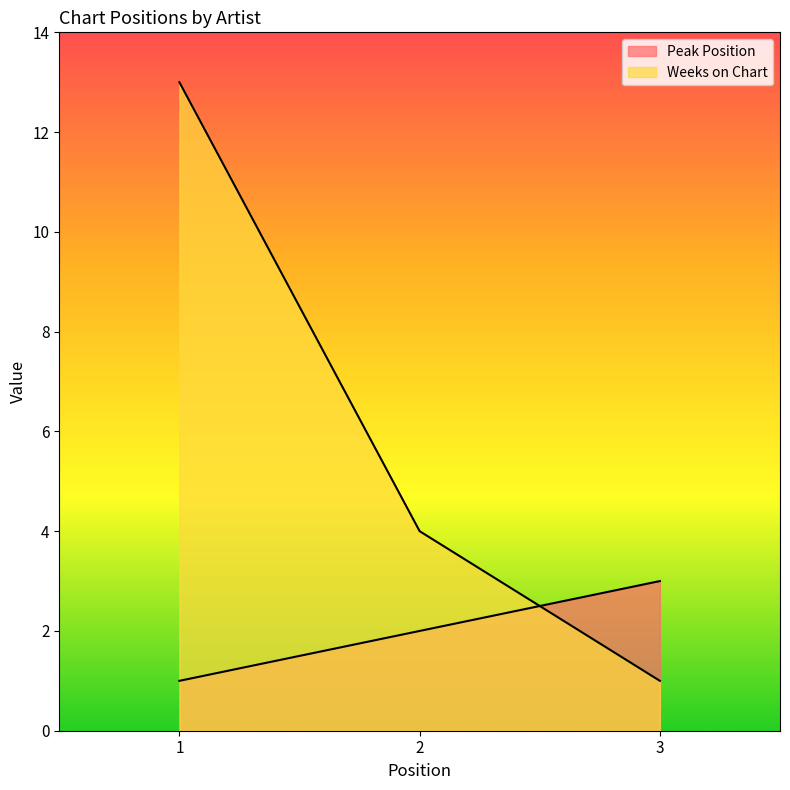

What is the difference between the second highest and minimum values in the Peak Position series?

1